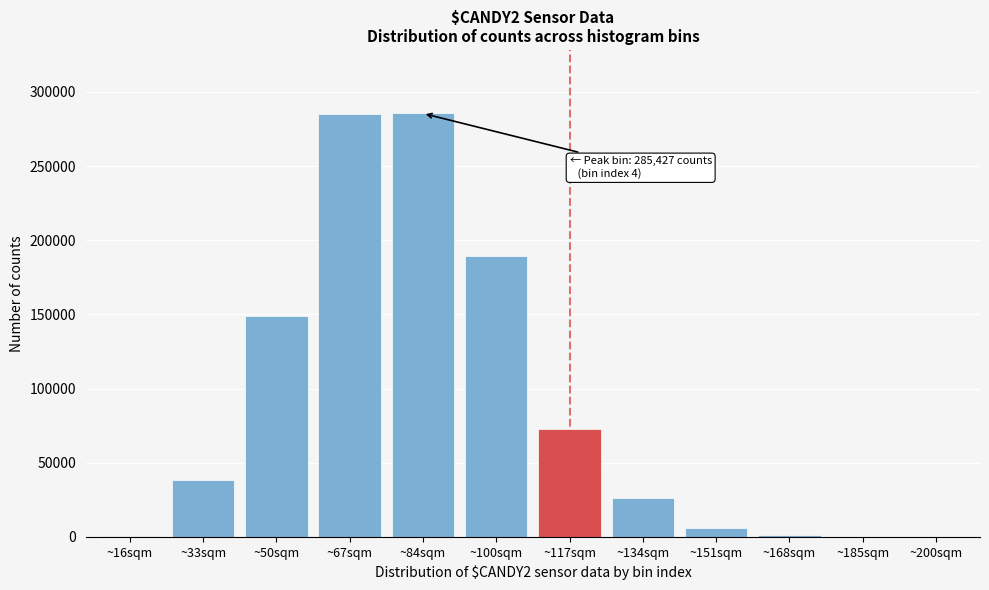

At which label is the value closest to 142726?

~50sqm